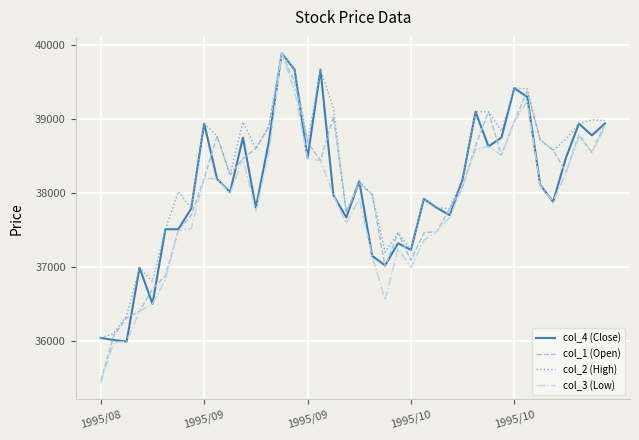

Which series has the largest total across all categories?

col_2 (High)